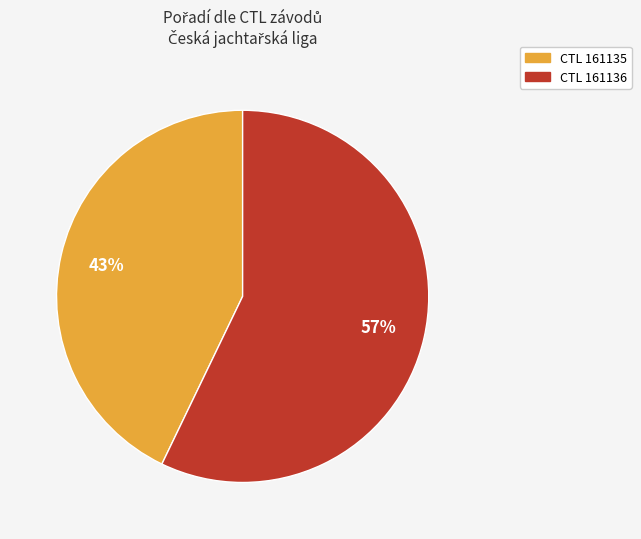

Does any single category account for the majority?

Yes